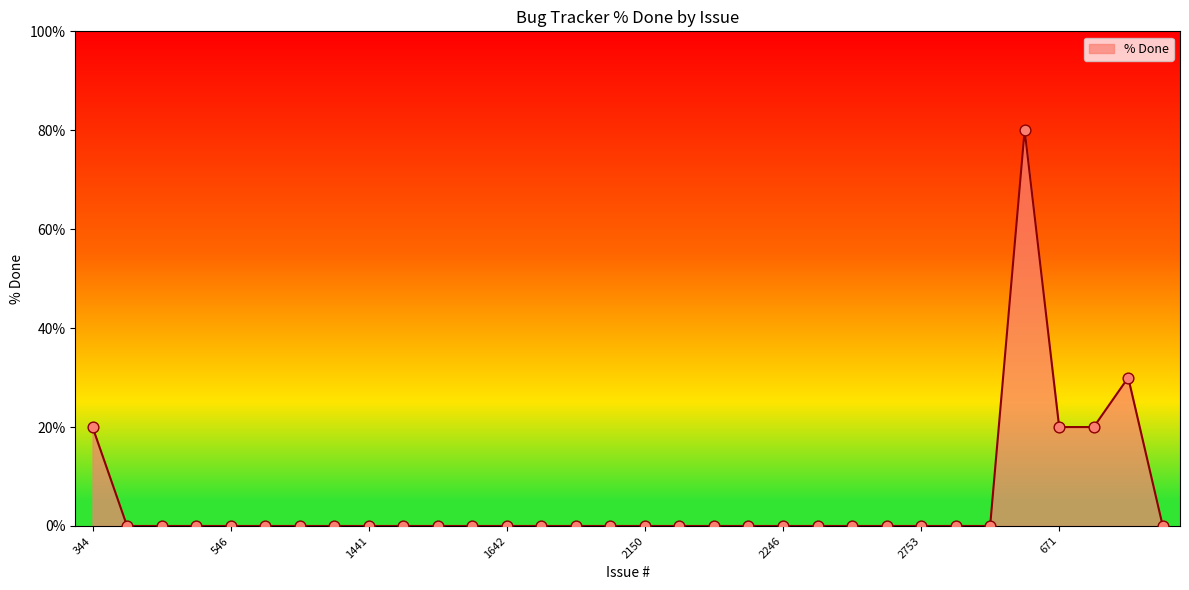

What is the maximum value shown in the chart?

80